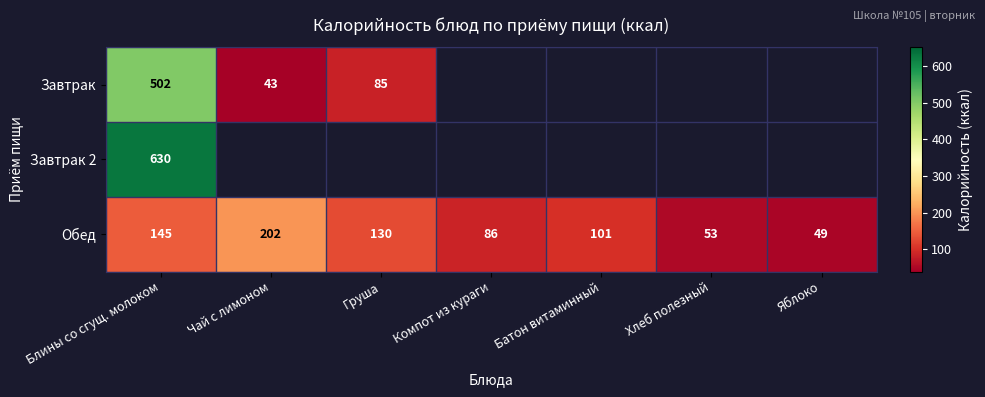

How many distinct data groups are displayed?

3